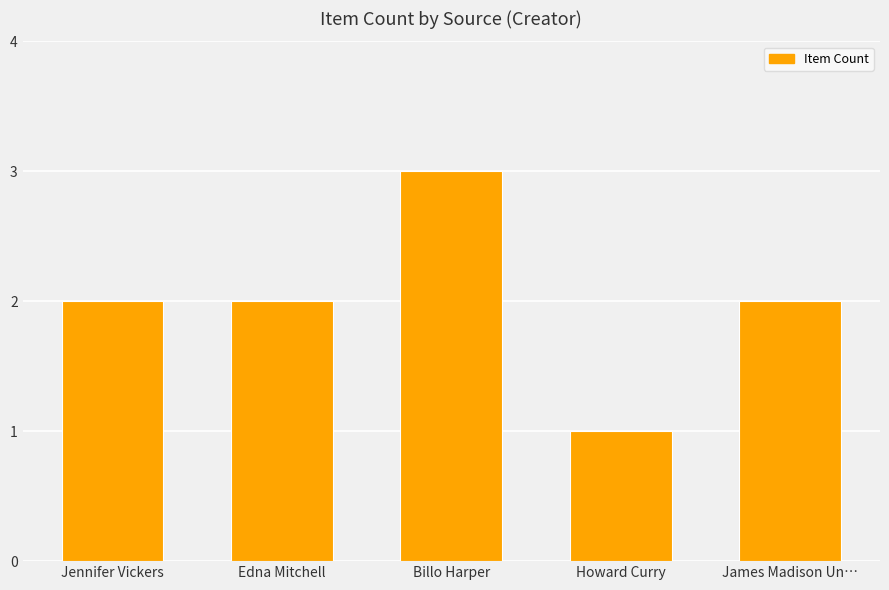

What is the maximum value shown in the chart?

3